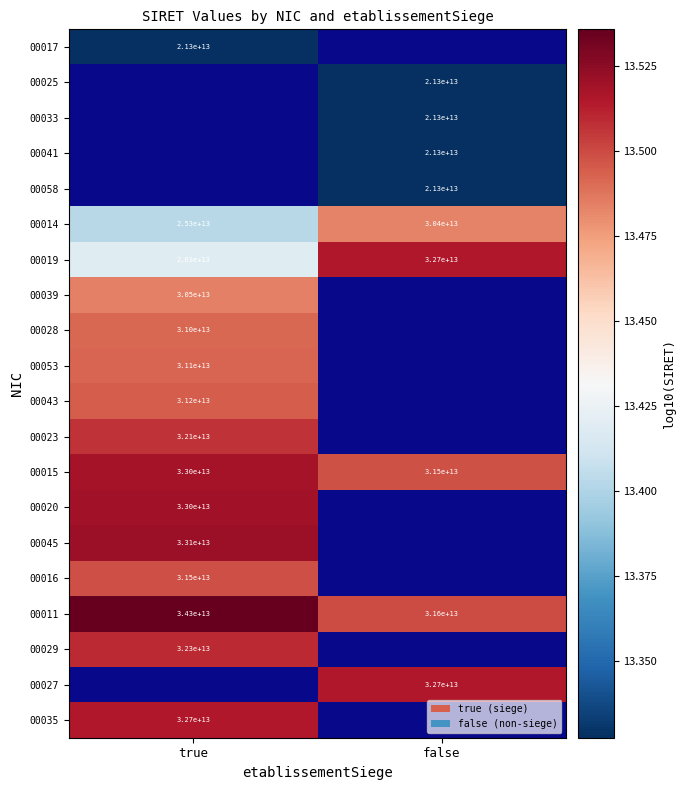

Is the value of 00027 at false greater than the value of 00041 at false?

Yes